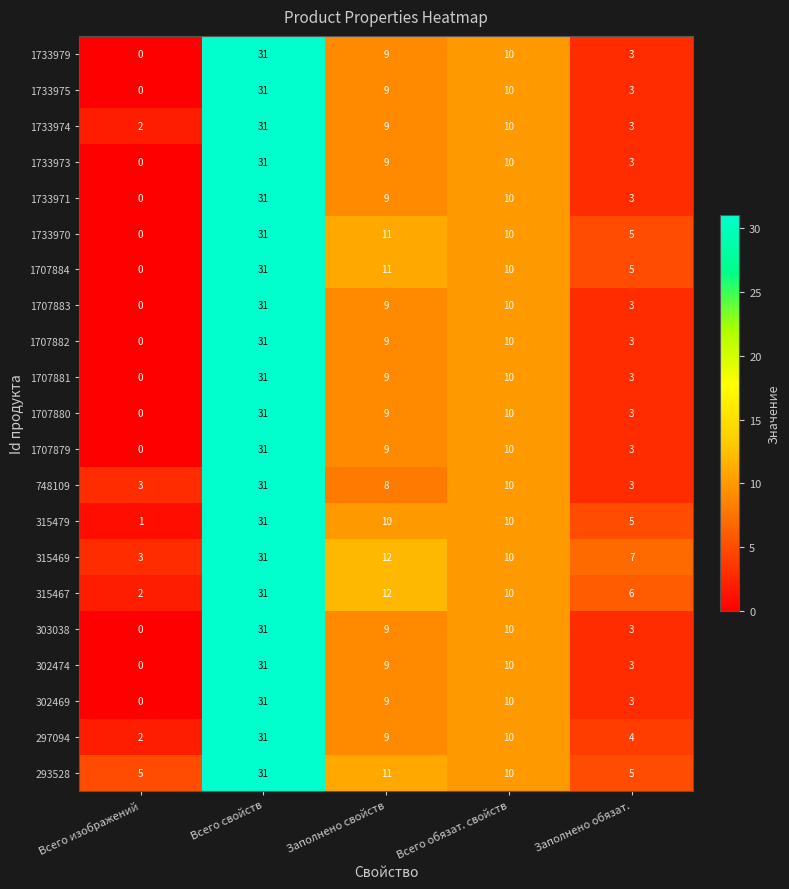

At which category is the sum across all series the highest?

Всего свойств